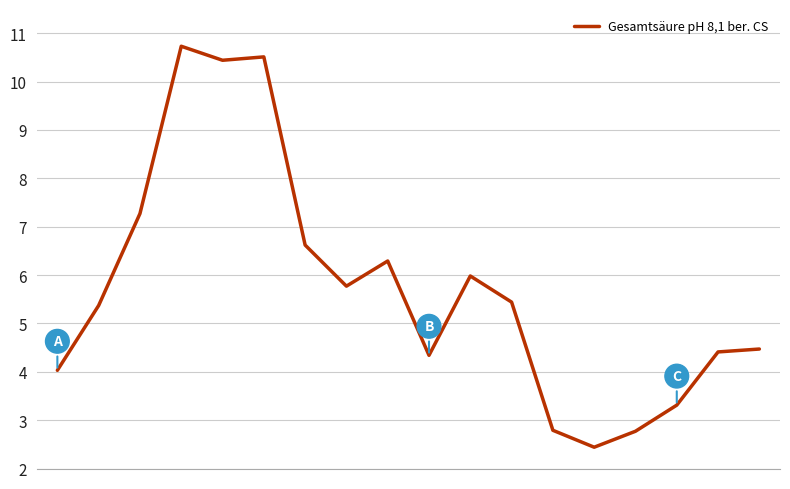

What is the greatest value displayed?

10.7